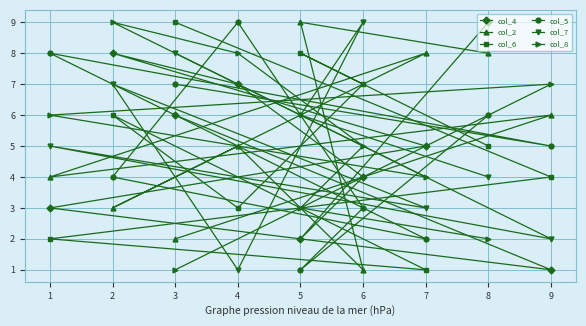

Count the col_5 values in the range 3 to 7.

5